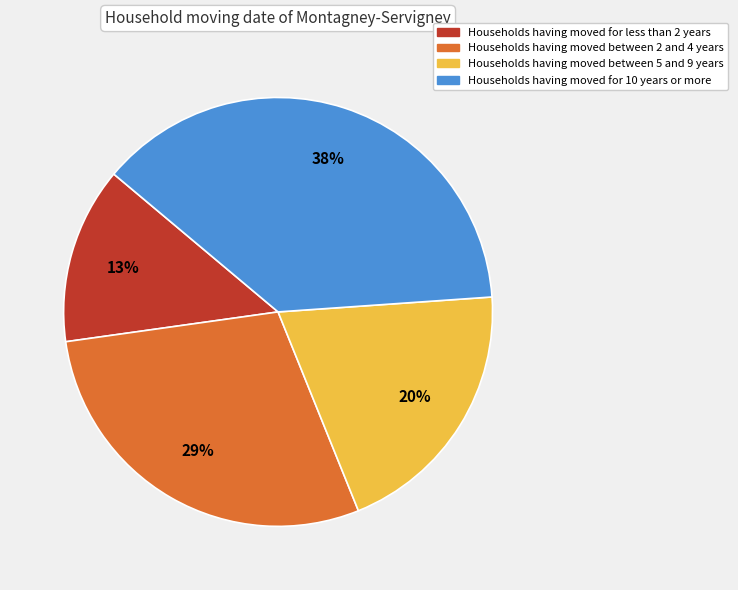

Do Households having moved for 10 years or more and Households having moved between 2 and 4 years together represent more than half of the pie?

Yes